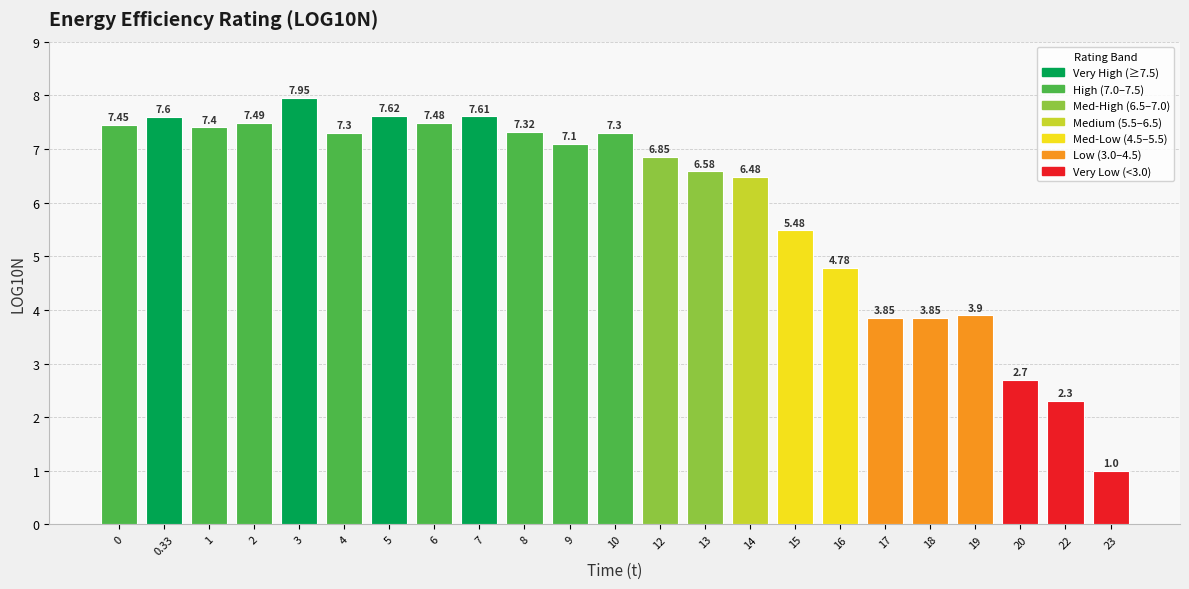

Between 16 and 12, which is larger?

12